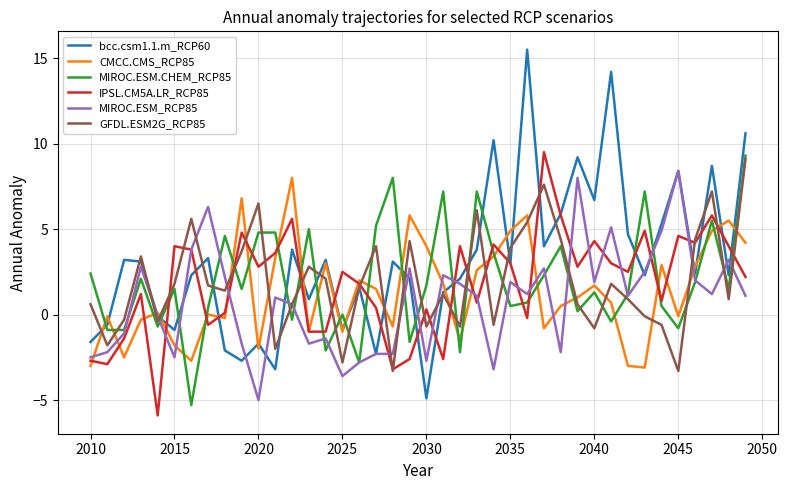

True or false: MIROC.ESM.CHEM_RCP85 has more than 0 points higher than both neighbors.

True